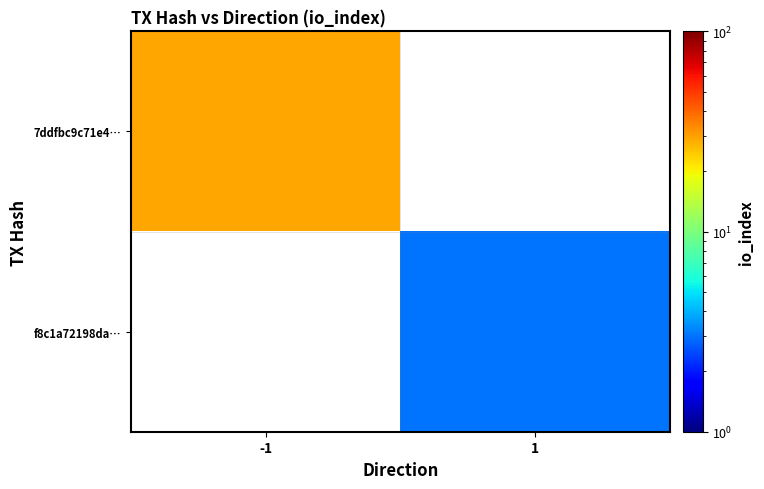

At 1, list the series in order from largest to smallest.

7ddfbc9c71e4…, f8c1a72198da…